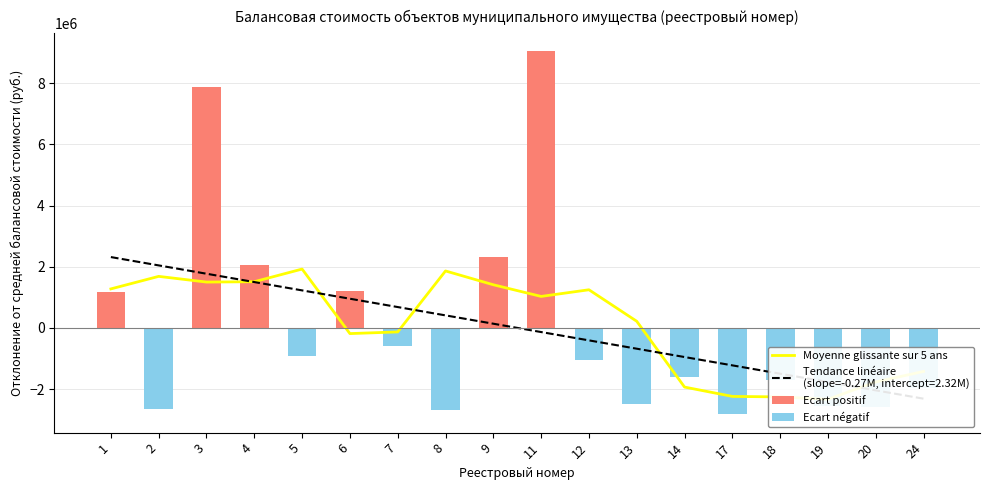

What is the difference between the second highest and minimum values in the Ecart positif series?

6700803.0